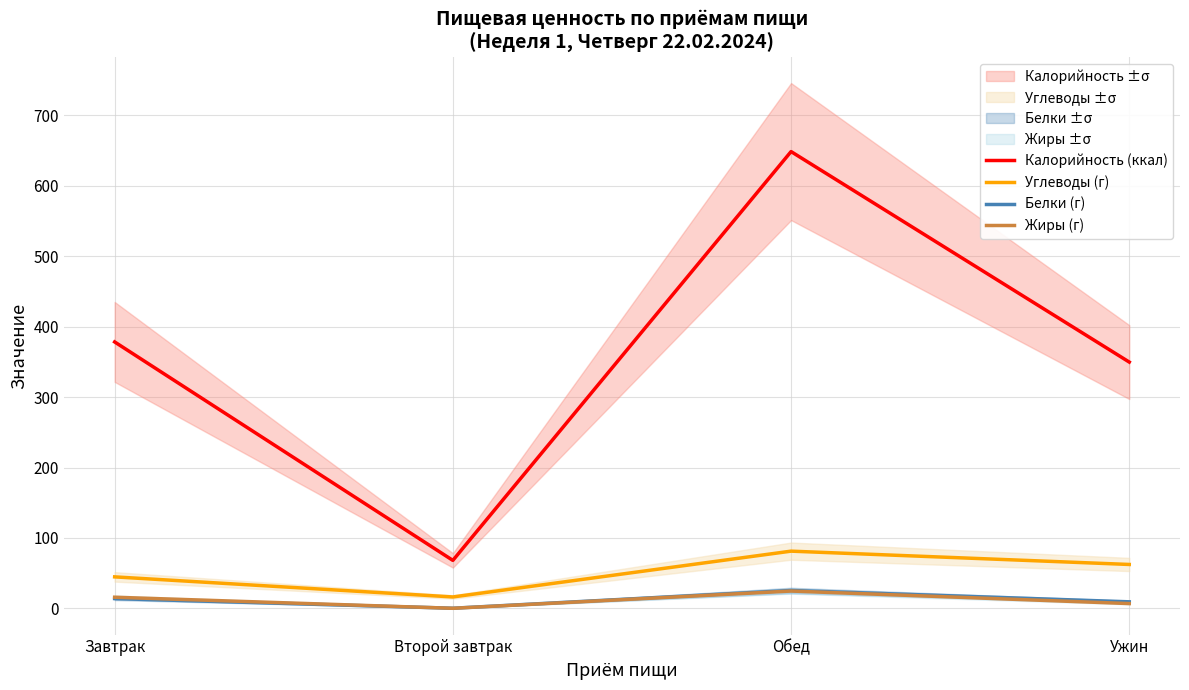

What position from the left is Завтрак?

1